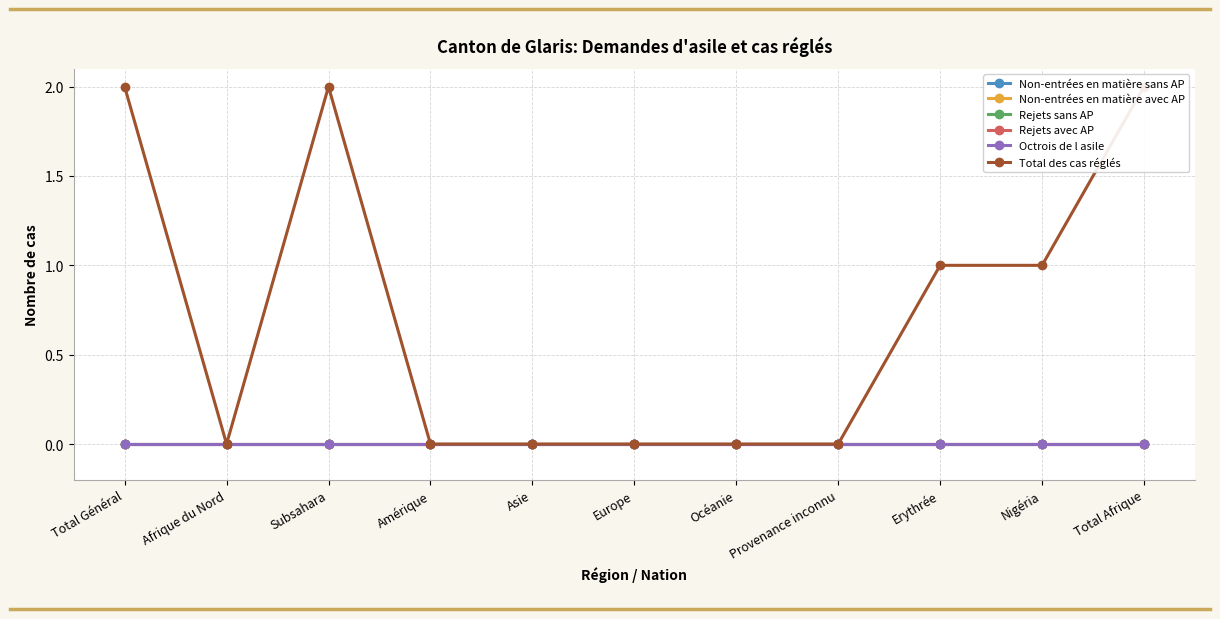

At which category is the sum across all series the highest?

Total Général